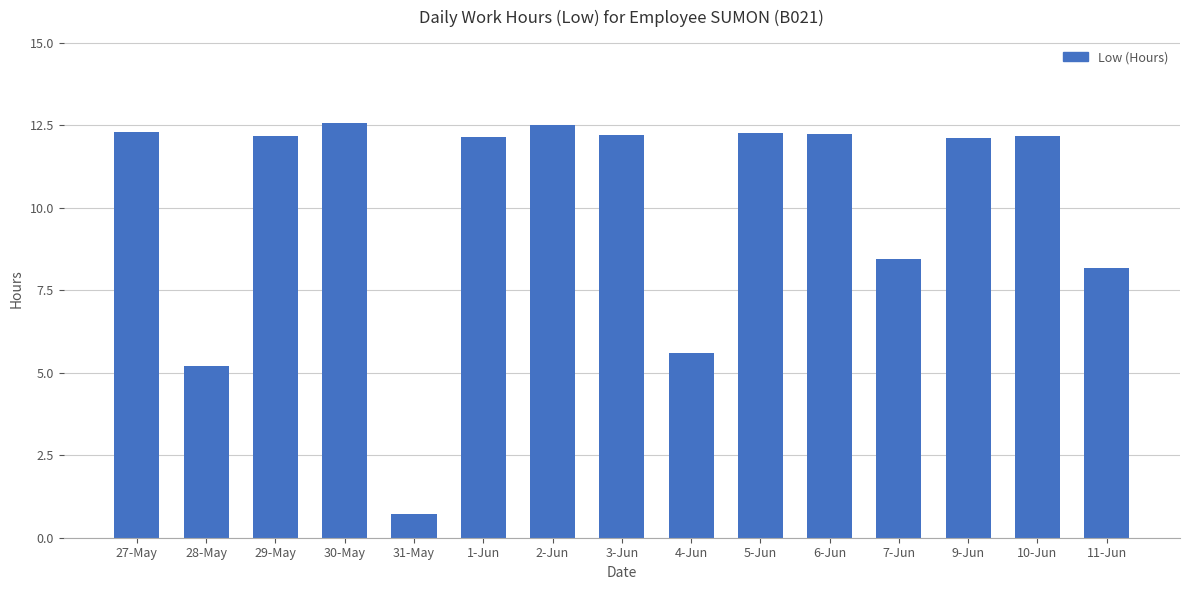

What is the greatest value displayed?

12.6